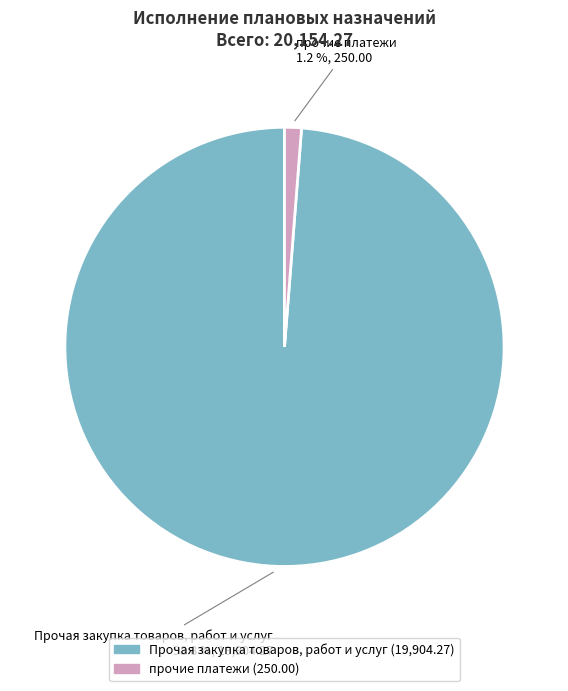

Does any single category account for the majority?

Yes